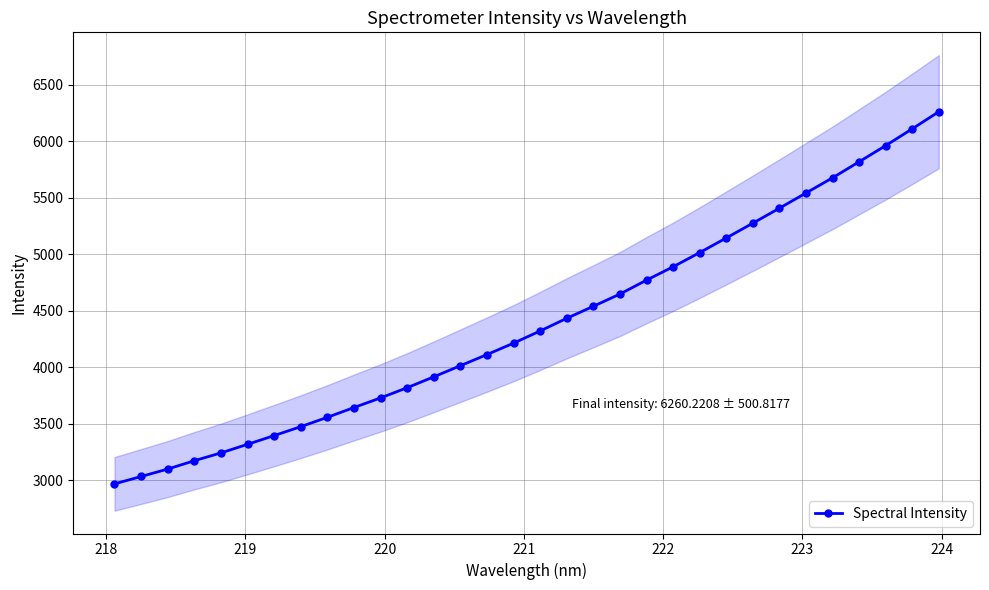

What is the value of the Spectral Intensity point at the 28th from the left?

5675.8